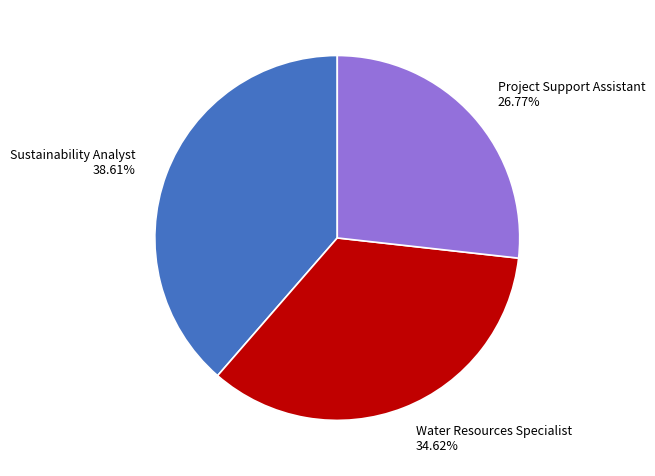

Rank the categories by value from lowest to highest.

Project Support Assistant, Water Resources Specialist, Sustainability Analyst